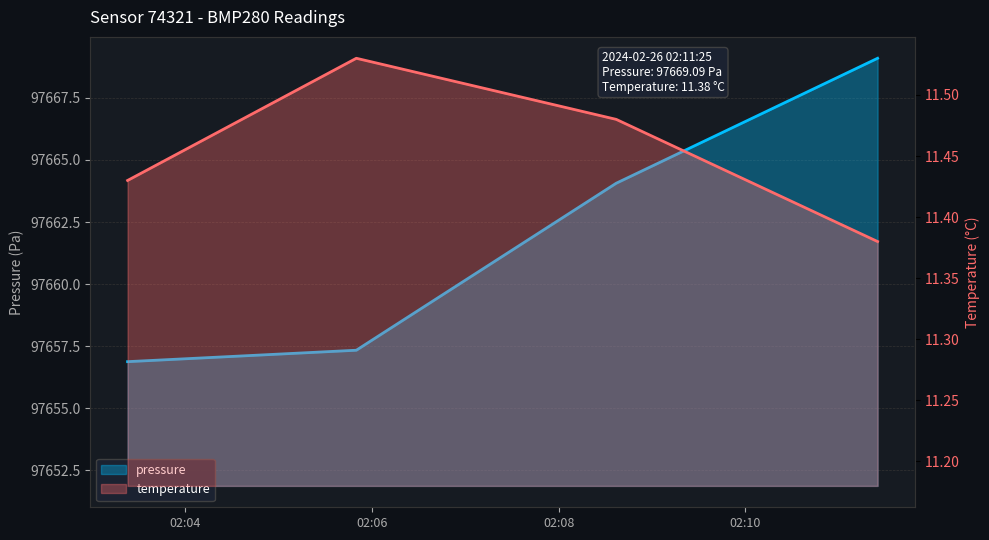

The temperature series shows 11.5 at 2024-02-26T02:05:50. True or false?

True